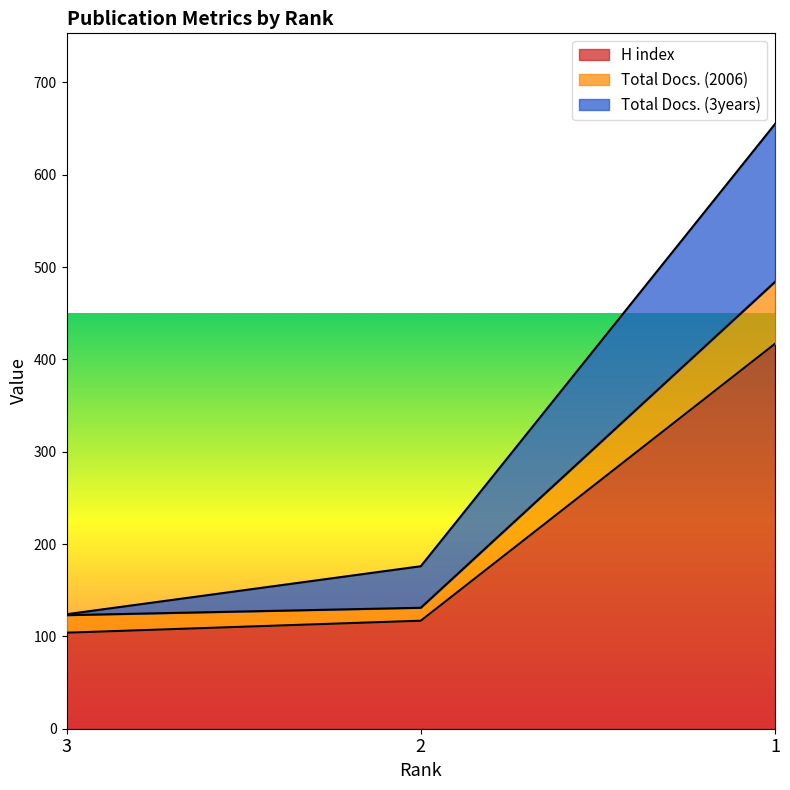

Is it true that Total Docs. (2006) equals 31 at 2?

False